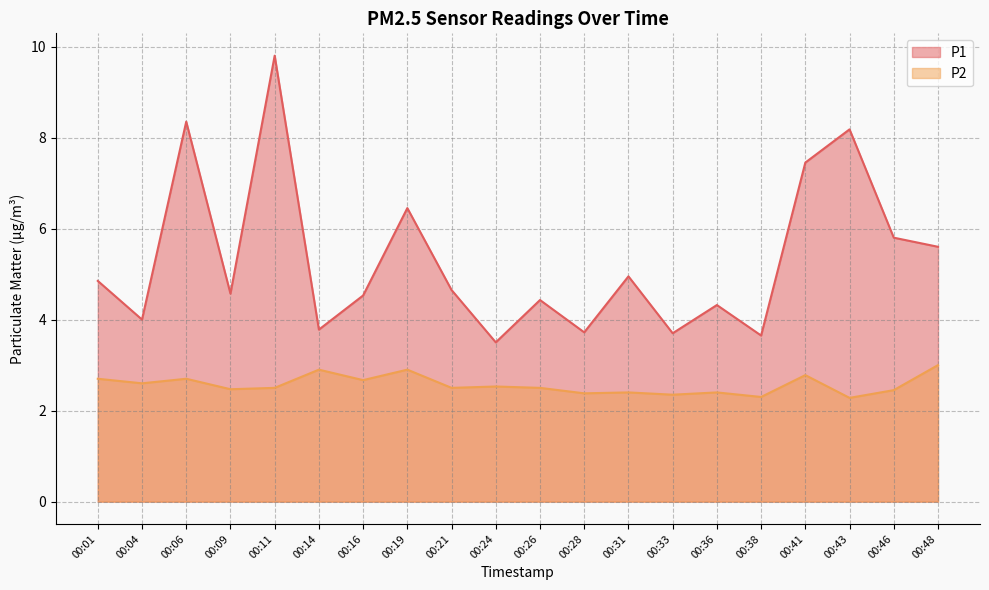

Does the chart have visible grid lines?

Yes